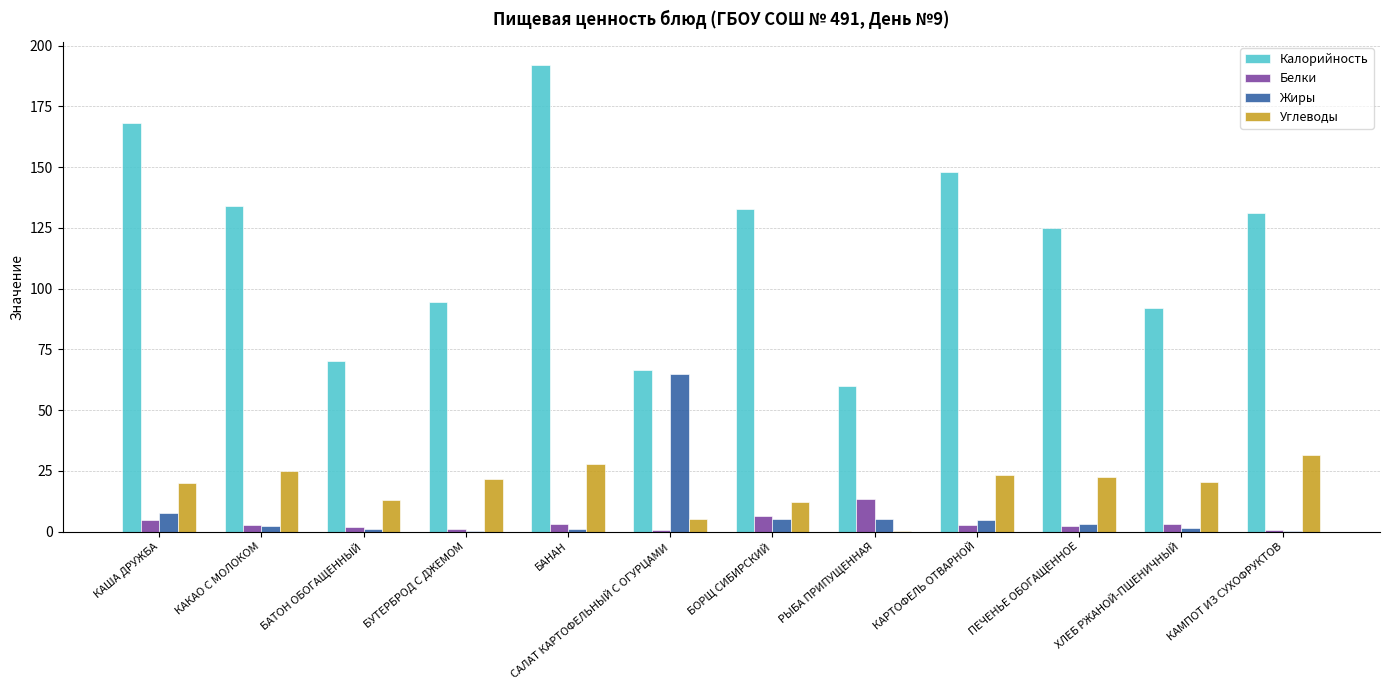

Where does the Углеводы series first go above 21?

КАКАО С МОЛОКОМ